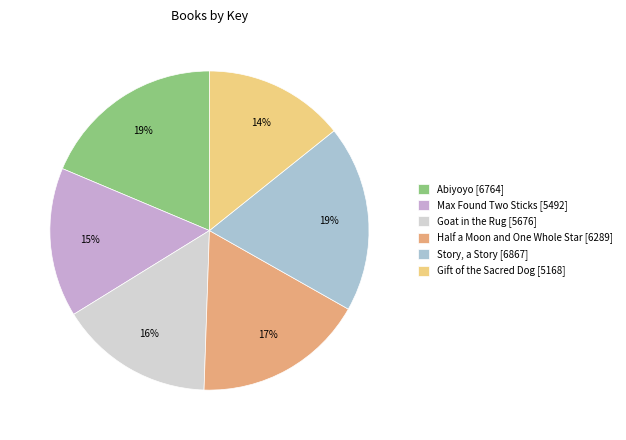

To the nearest percent, what is the difference between the Story, a Story and Gift of the Sacred Dog slice percentages?

5%